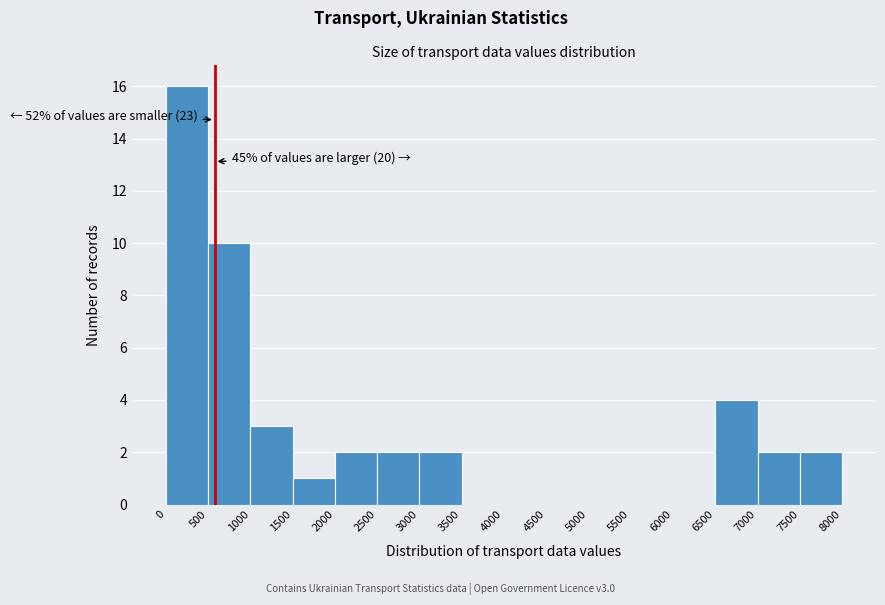

Which range on the x-axis has the tallest bar?

0 to 500